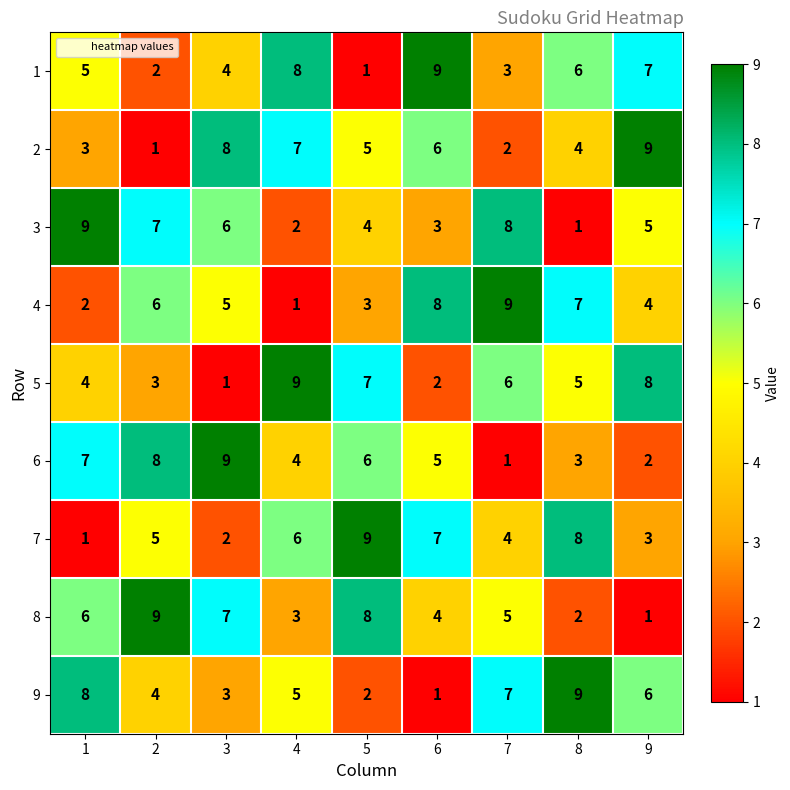

How many 2 values are between 3 and 7?

5